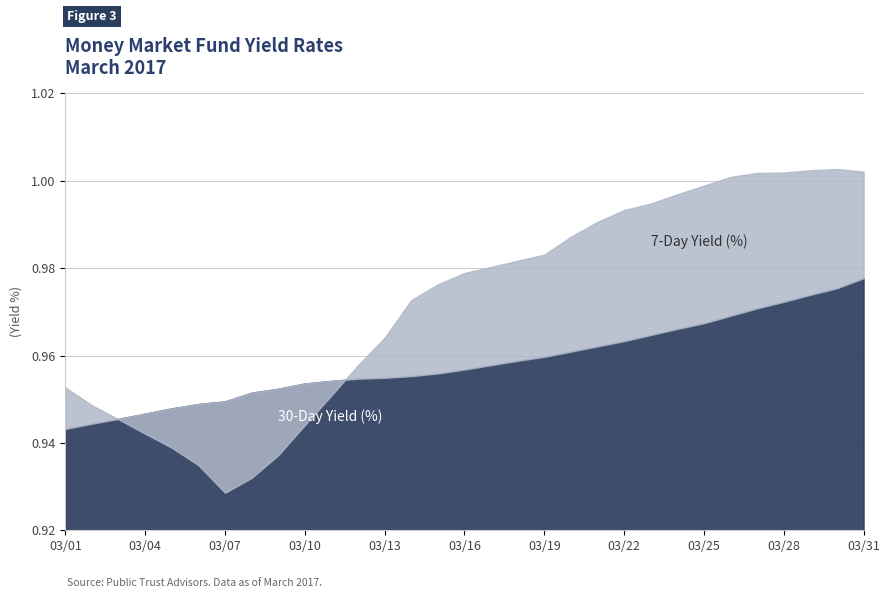

At how many categories does at least one series exceed 0?

31